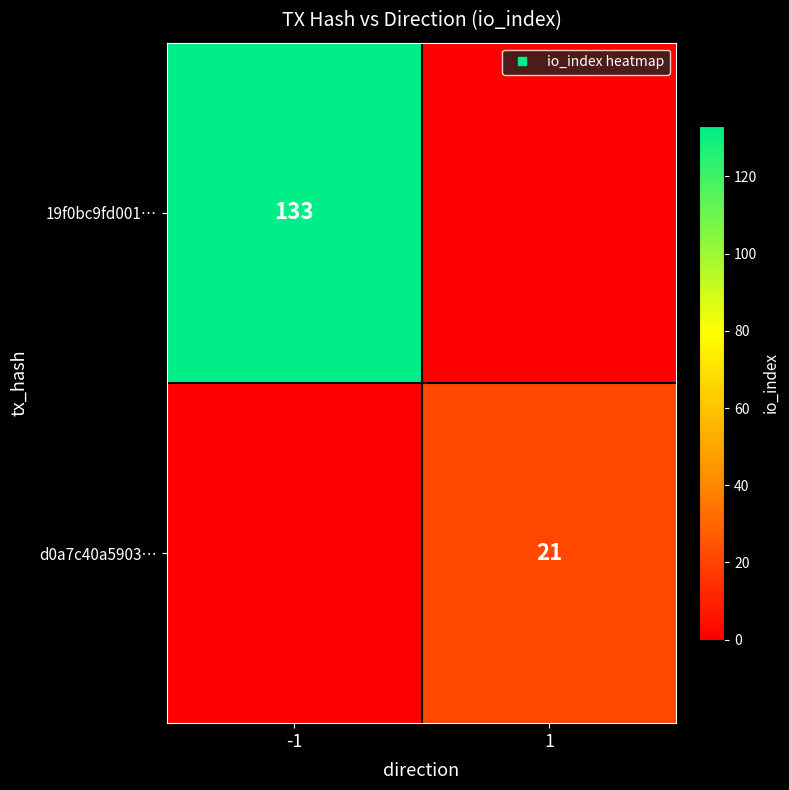

Count the number of data series in this chart.

2